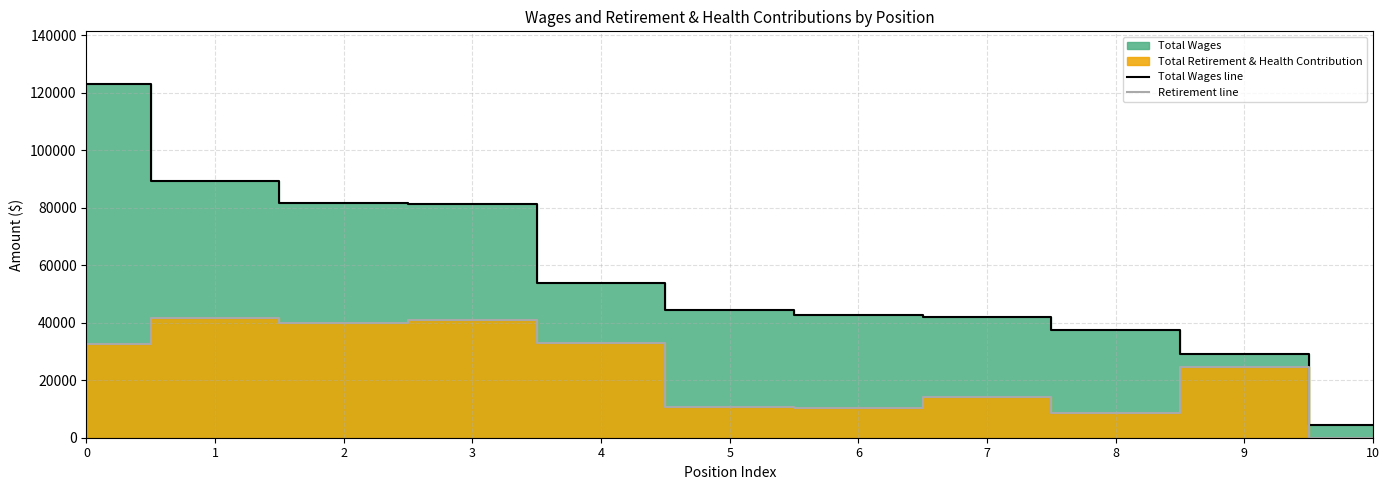

What is the difference between the Retirement line values at 10 and 3?

40891